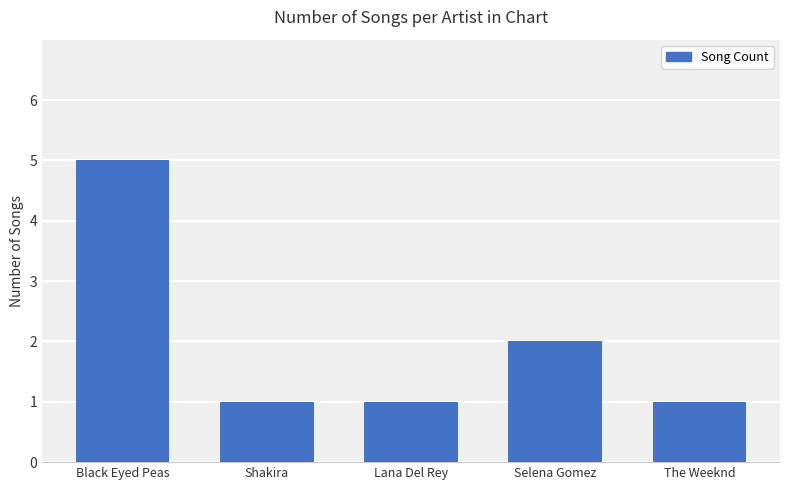

The value at Black Eyed Peas is 8. True or false?

False